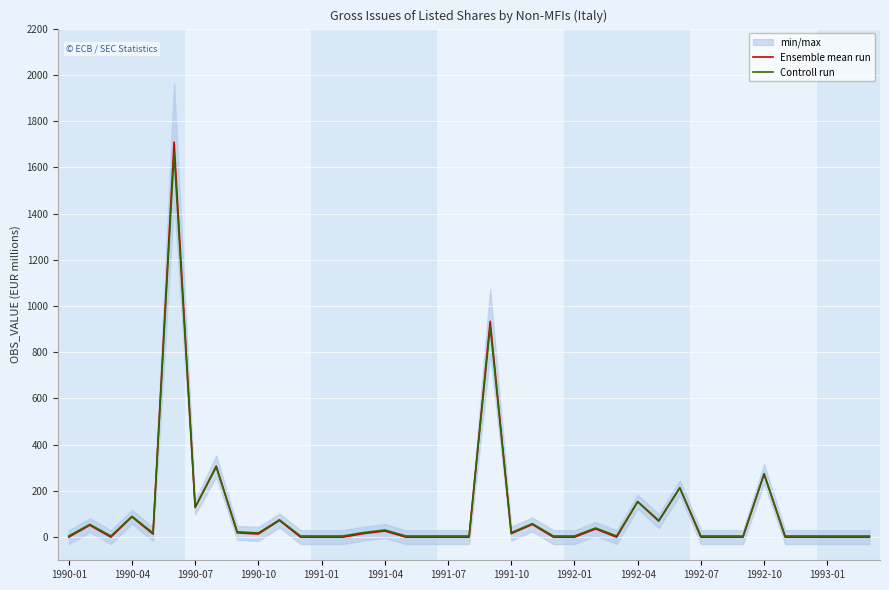

What is the highest value of the Ensemble mean run series?

1708.6